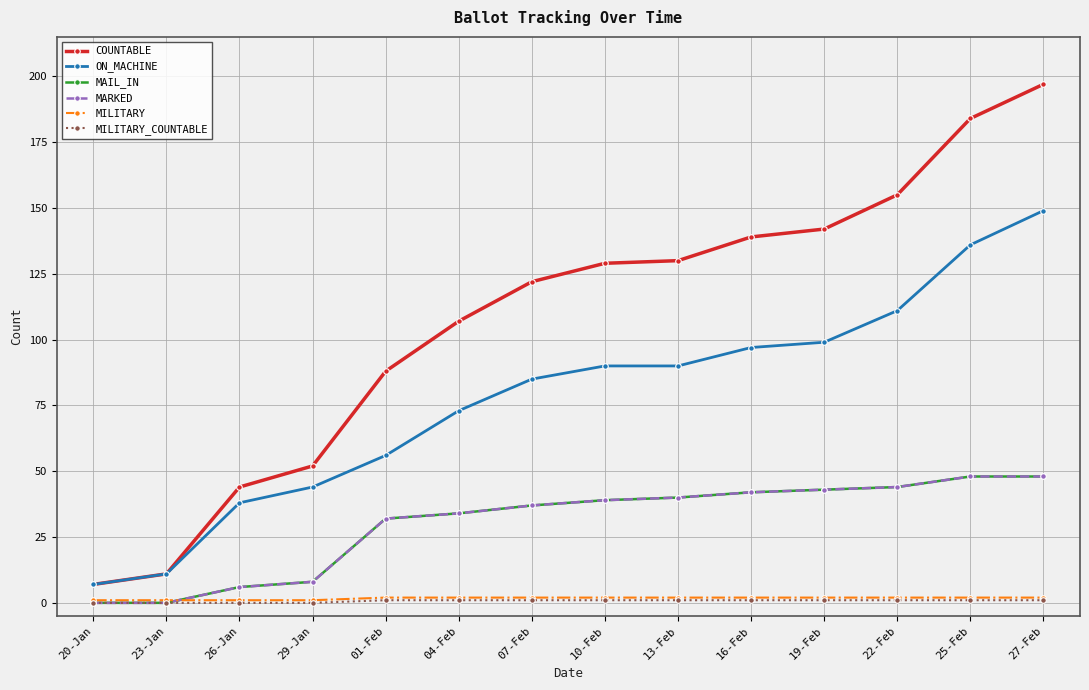

What is the average value of the MARKED series?

30